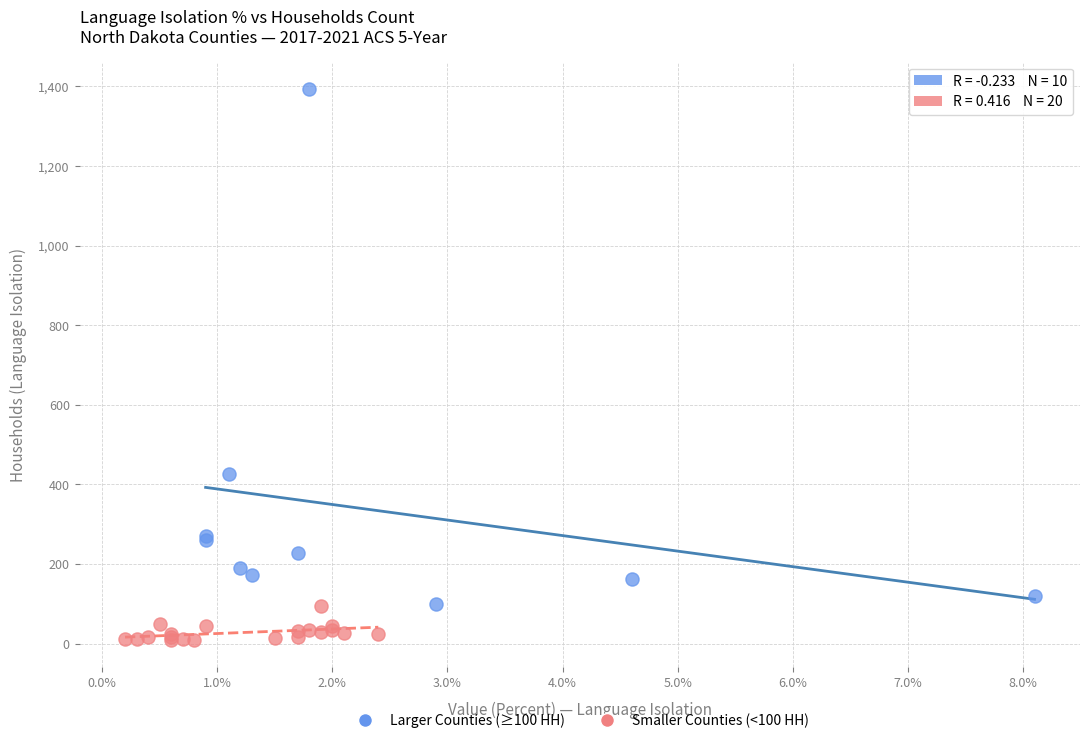

What are all the series names shown in the legend?

Larger Counties (≥100 HH), Smaller Counties (<100 HH)